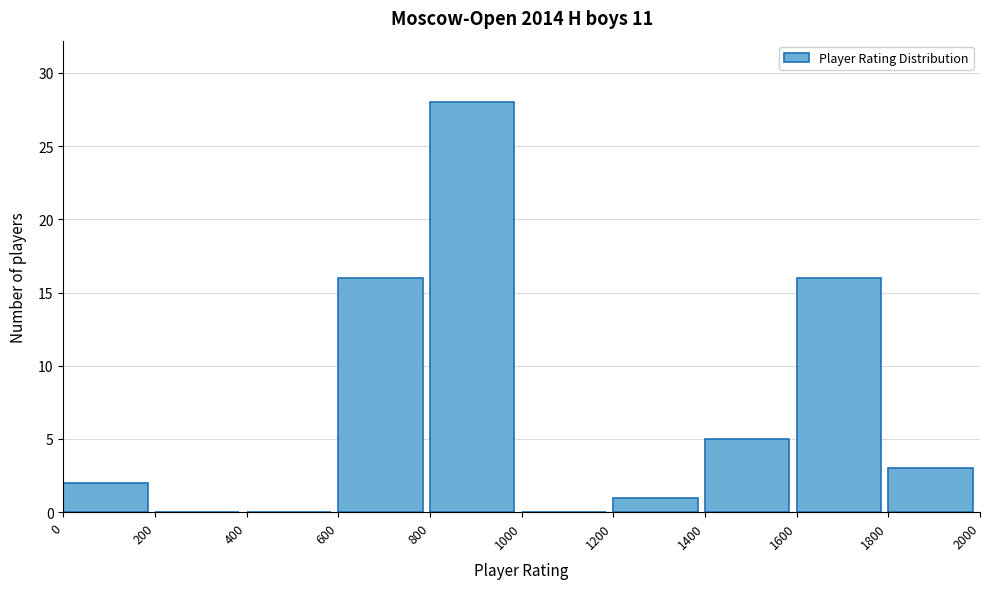

Which range on the x-axis has the tallest bar?

800 to 1000